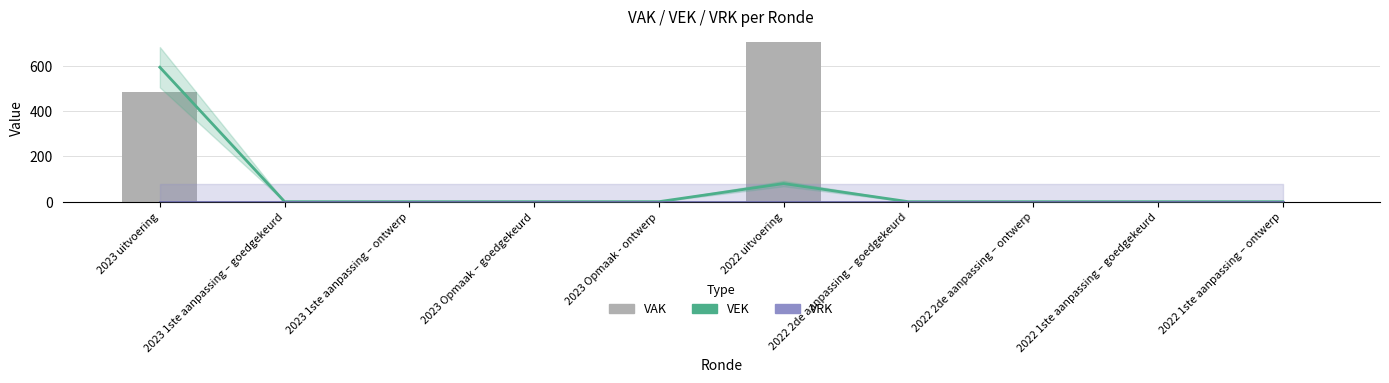

What are all the series names shown in the legend?

VEK, VRK, VAK